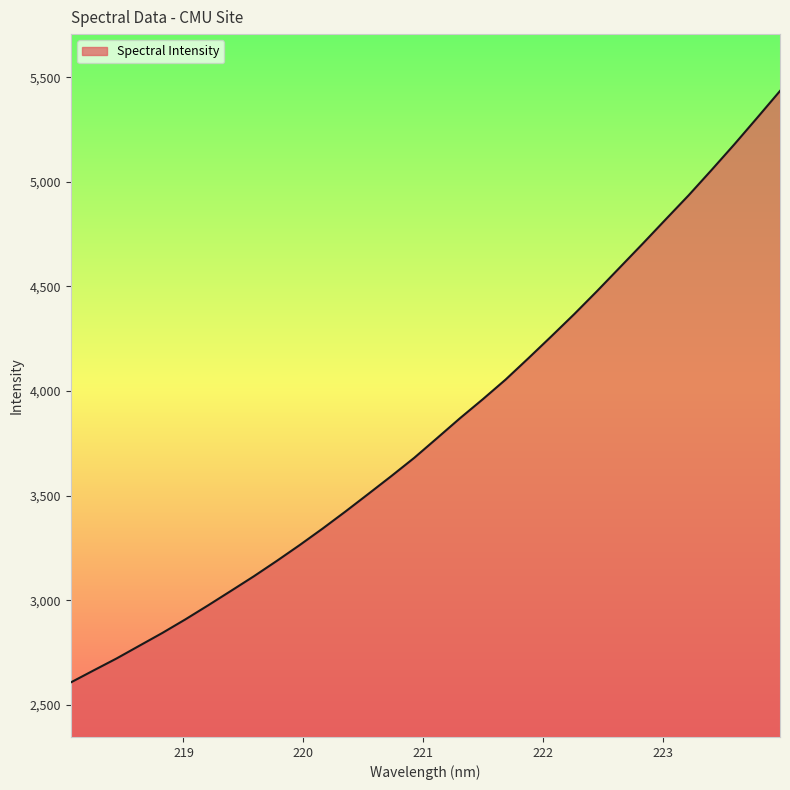

What is the smallest value displayed?

2607.0